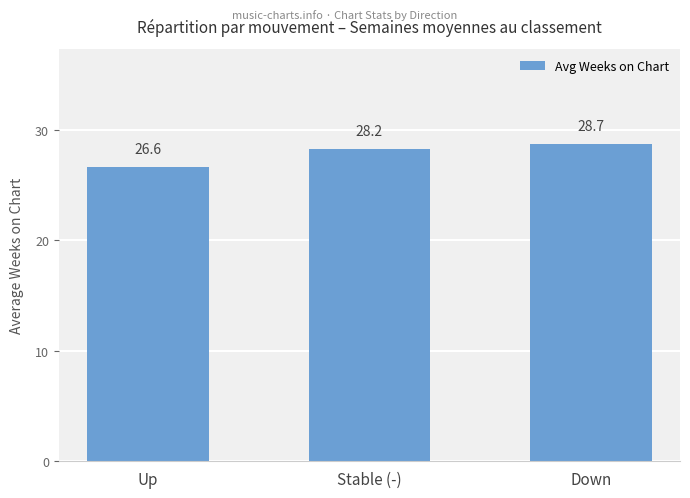

Rank the categories by value from lowest to highest.

Up, Stable (-), Down